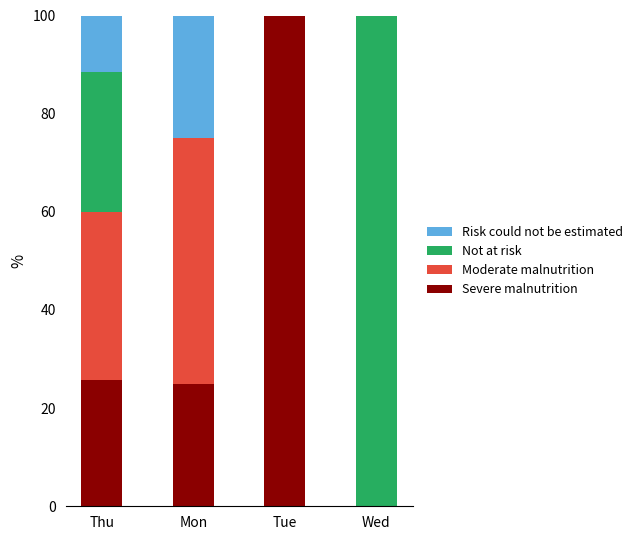

Read the Severe malnutrition value at Tue.

100.0